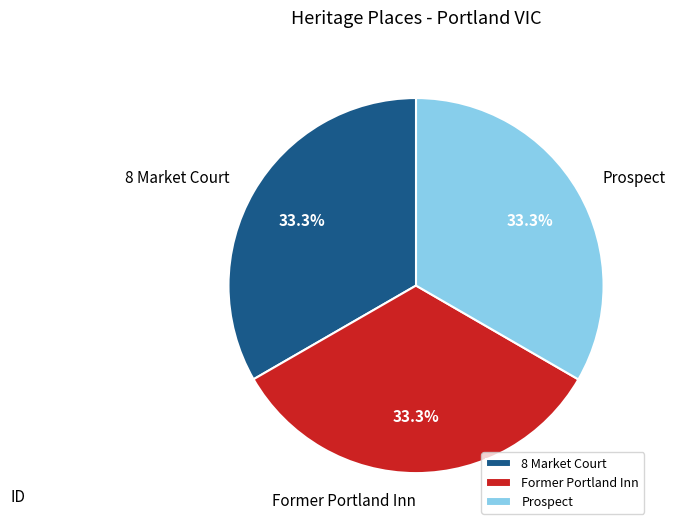

To the nearest percent, what percentage of the pie is Former Portland Inn?

33%